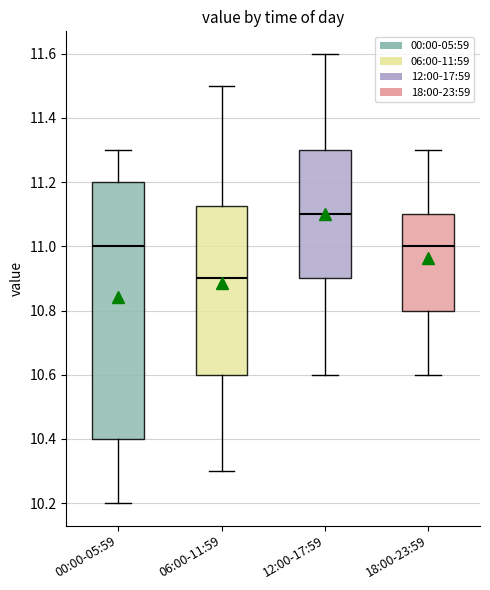

Reading left to right, read every box against the y-axis: the position of its median line, the range the box covers, and the ends of its whiskers. The values are not printed on the chart, so give them approximately, as read against the axis.

00:00-05:59: median 11.00, box 10.40 to 11.20, whiskers 10.20 to 11.30
06:00-11:59: median 10.90, box 10.60 to 11.12, whiskers 10.30 to 11.50
12:00-17:59: median 11.10, box 10.90 to 11.30, whiskers 10.60 to 11.60
18:00-23:59: median 11.00, box 10.80 to 11.10, whiskers 10.60 to 11.30